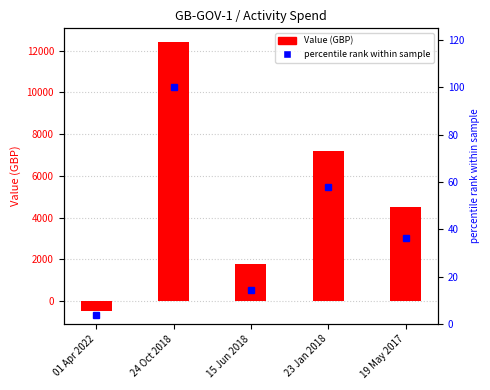

Between 24 Oct 2018 and 23 Jan 2018, which series saw the biggest shift?

Value (GBP)